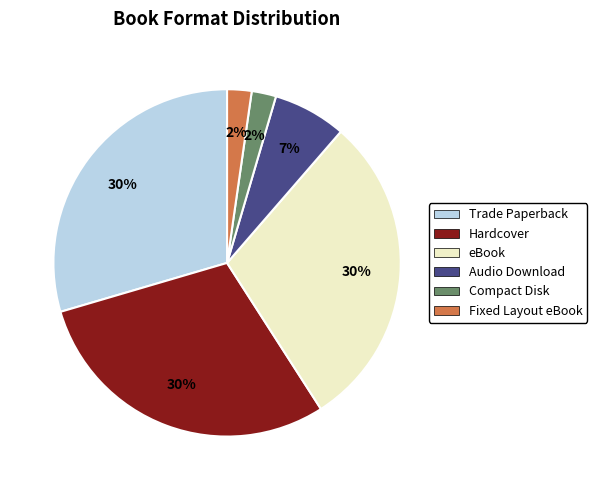

How many segments does this pie chart have?

6